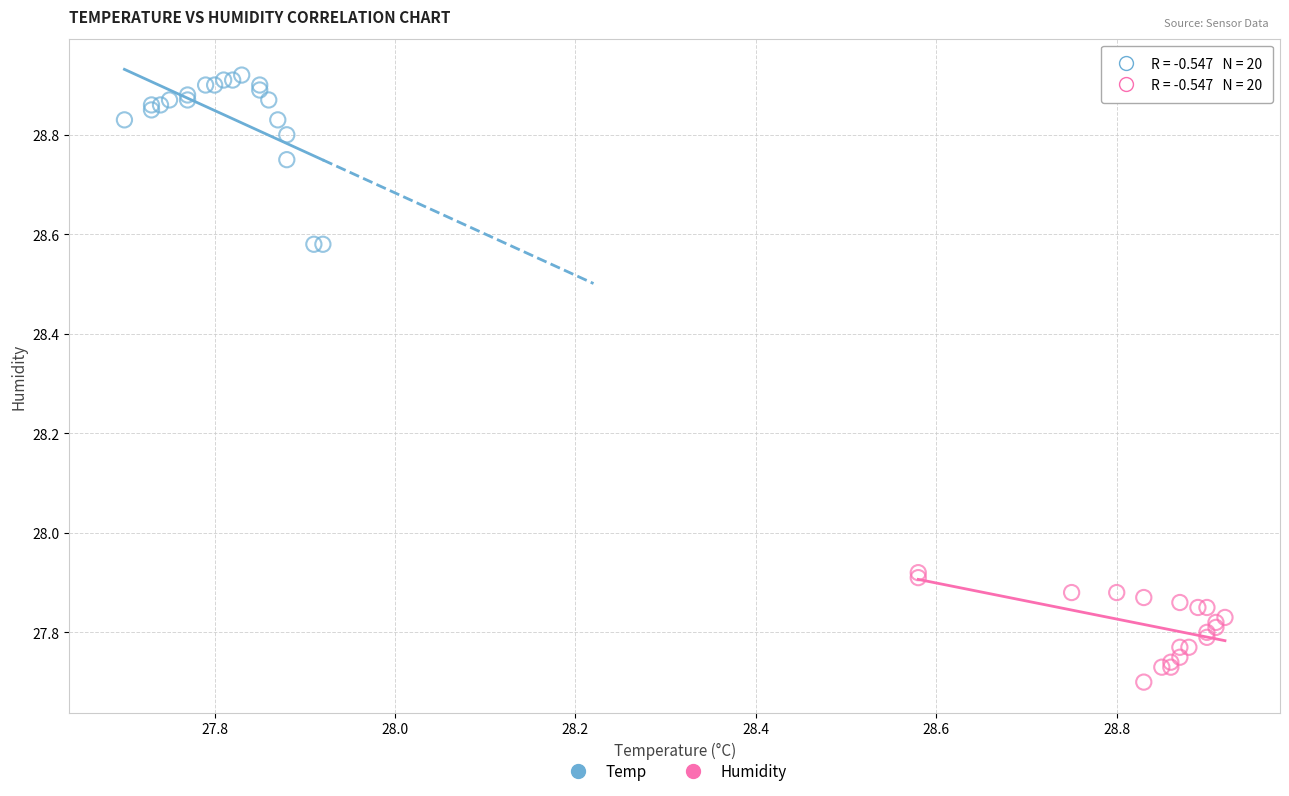

Which series reaches the maximum Y coordinate?

Temp